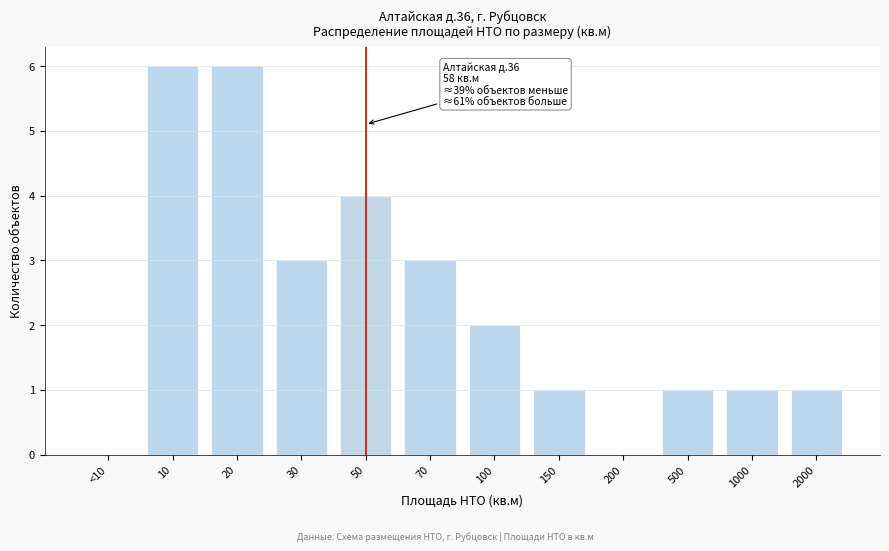

Reading left to right, list all the values displayed in this chart.

<10=0	10=6	20=6	30=3	50=4	70=3	100=2	150=1	200=0	500=1	1000=1	2000=1